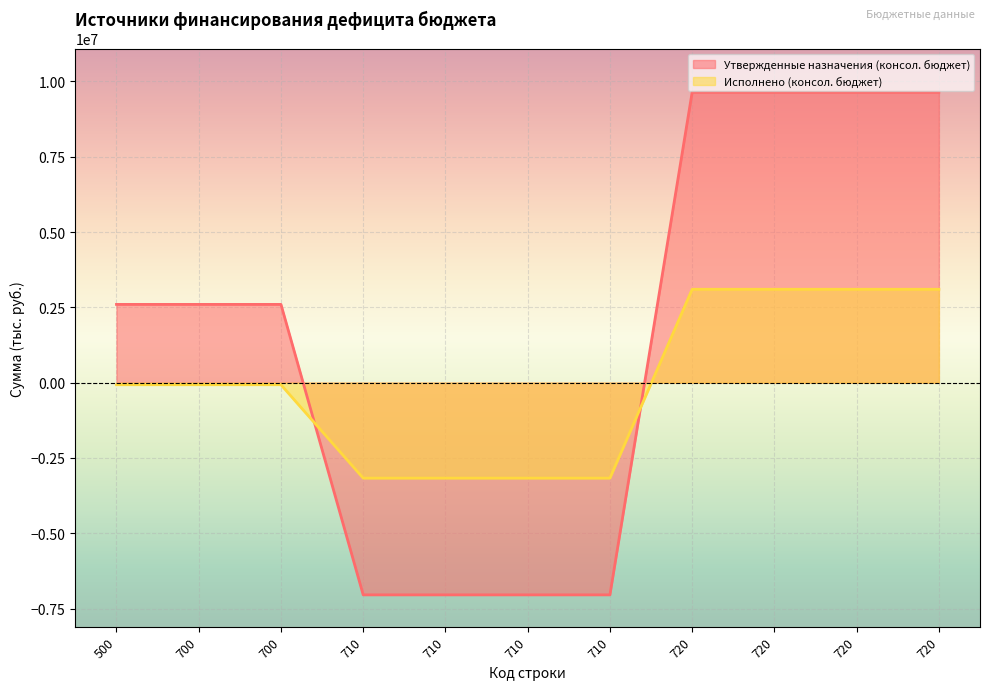

What is the value of the Утвержденные назначения (консол. бюджет) point at the 10th from the left?

9643592.2